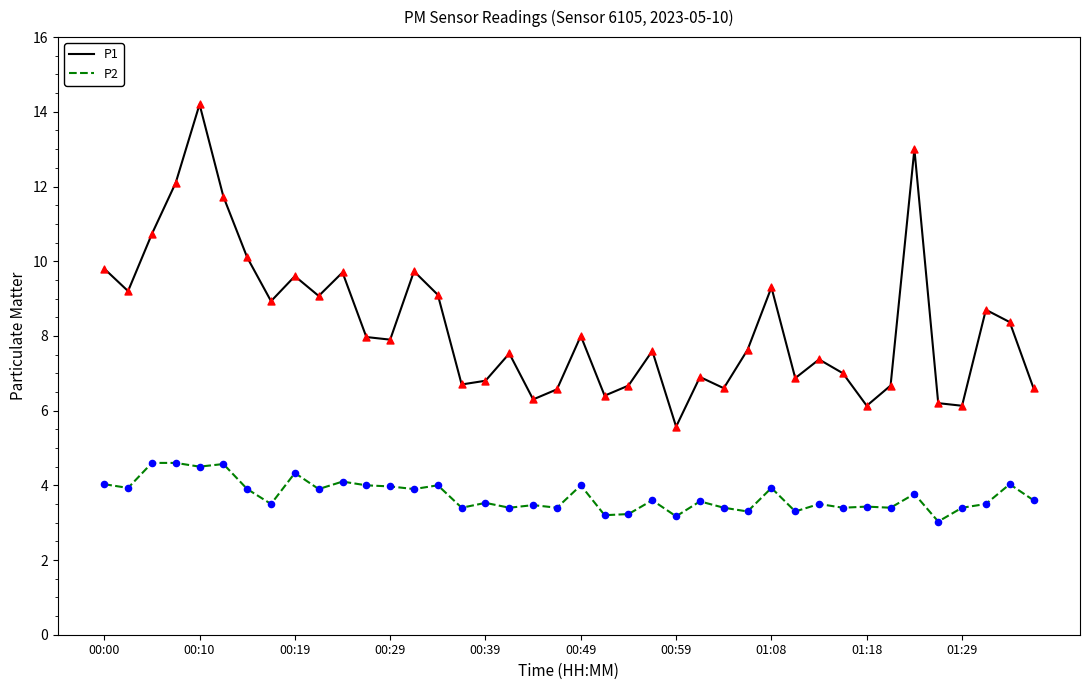

Which series has the widest spread of values?

P1